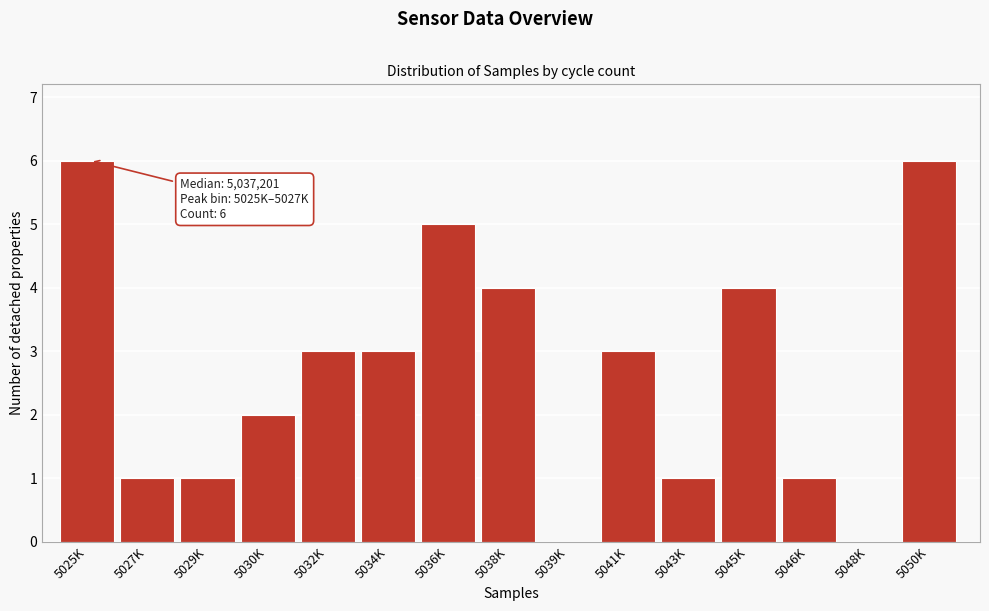

Reading right to left, transcribe all the data shown in this chart.

5050K=6	5048K=0	5046K=1	5045K=4	5043K=1	5041K=3	5039K=0	5038K=4	5036K=5	5034K=3	5032K=3	5030K=2	5029K=1	5027K=1	5025K=6